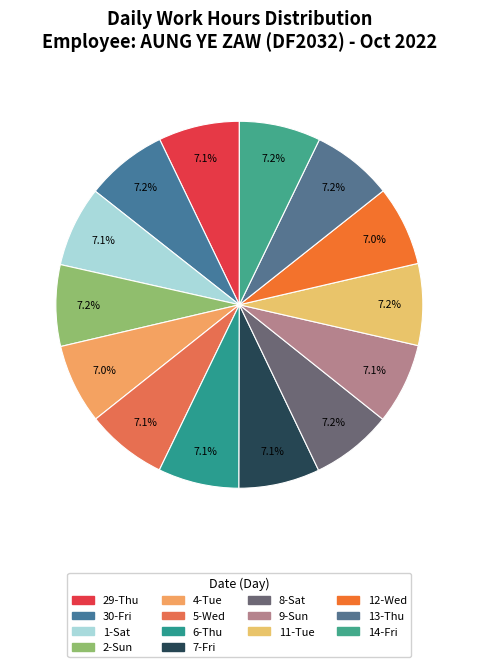

How many slices are in this pie chart?

14